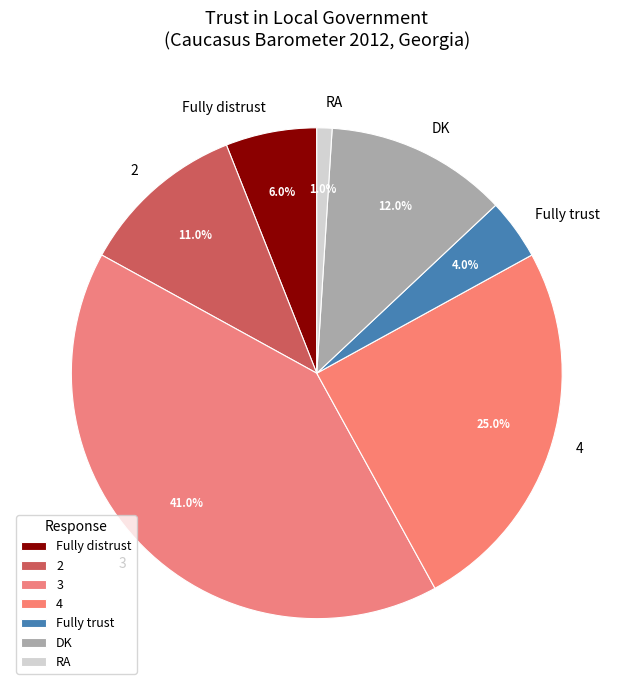

To the nearest percent, what percentage of the pie is 2?

11%